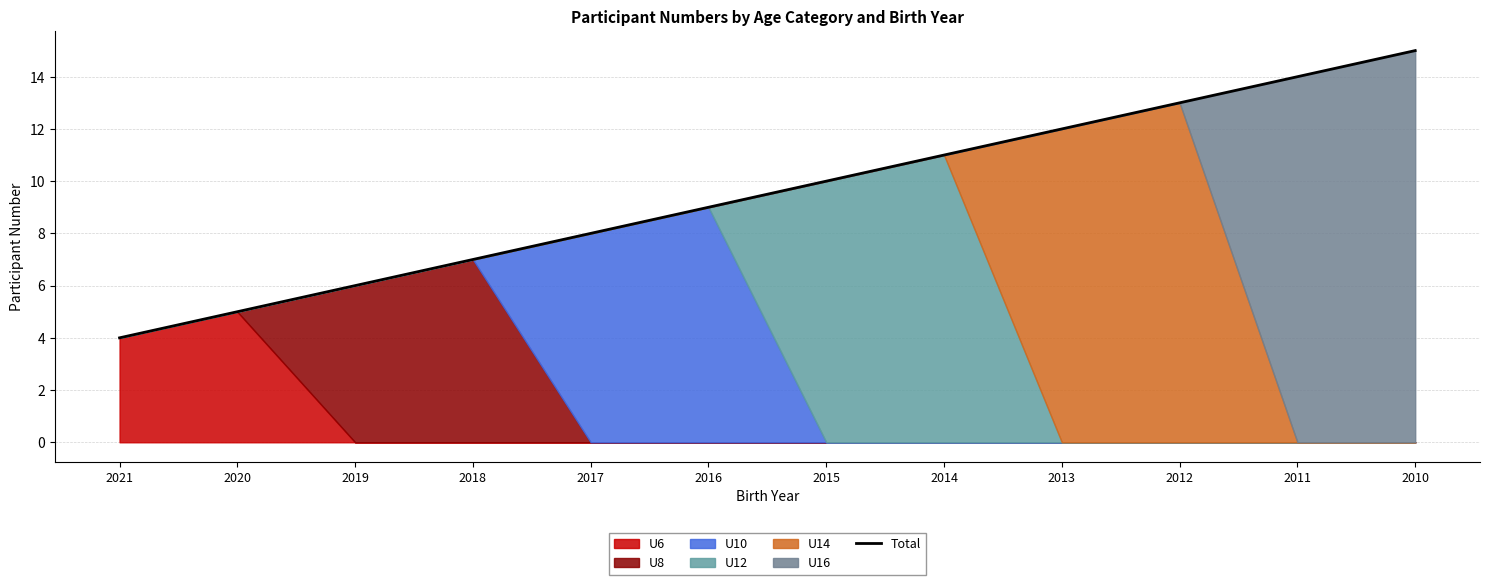

The chart shows a value of 6 at 2019. True or false?

True